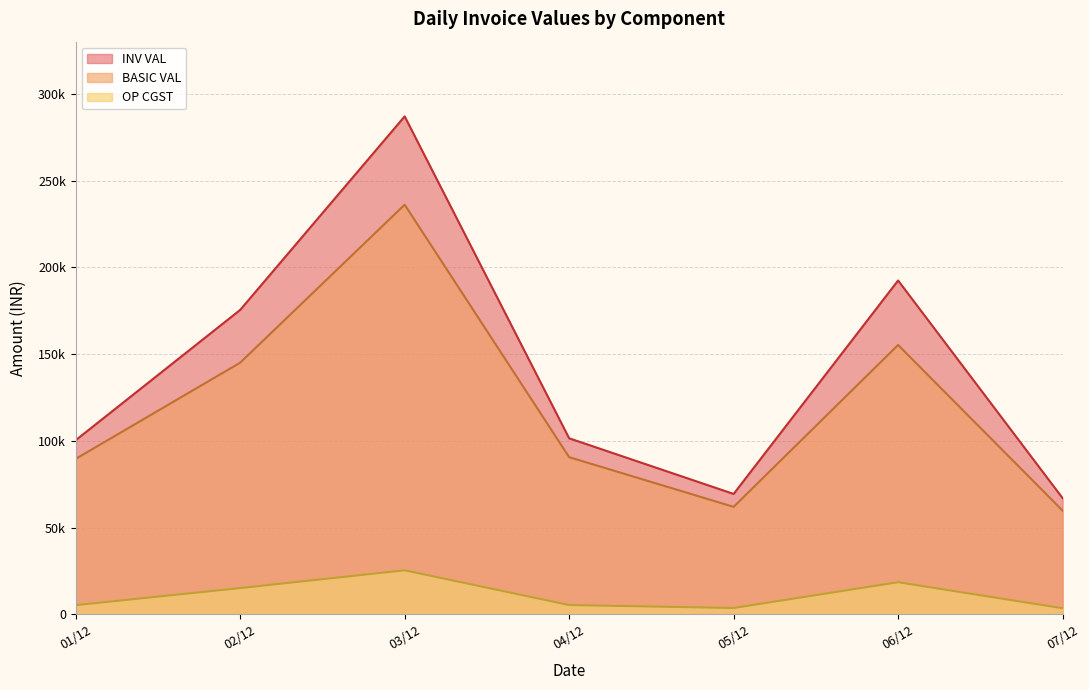

True or false: OP CGST and BASIC VAL intersect in this chart.

False